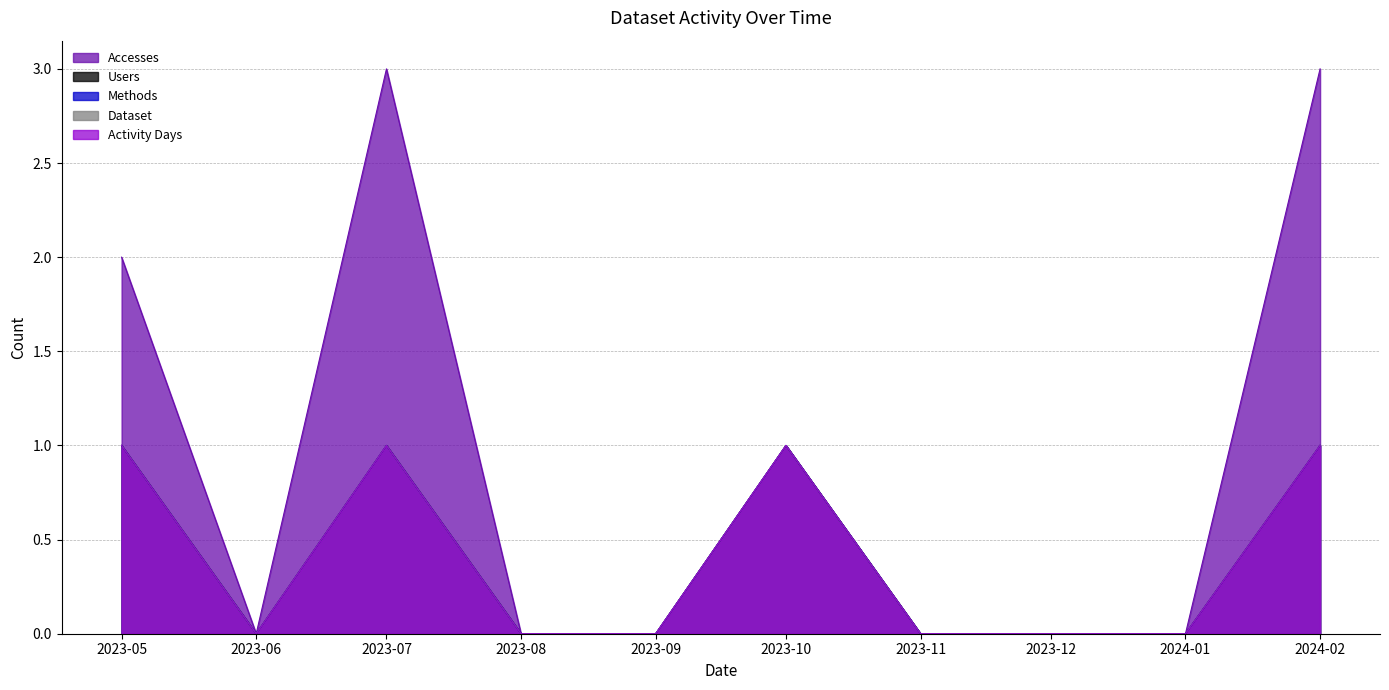

What is the value of the Users point at the 1st from the left?

1